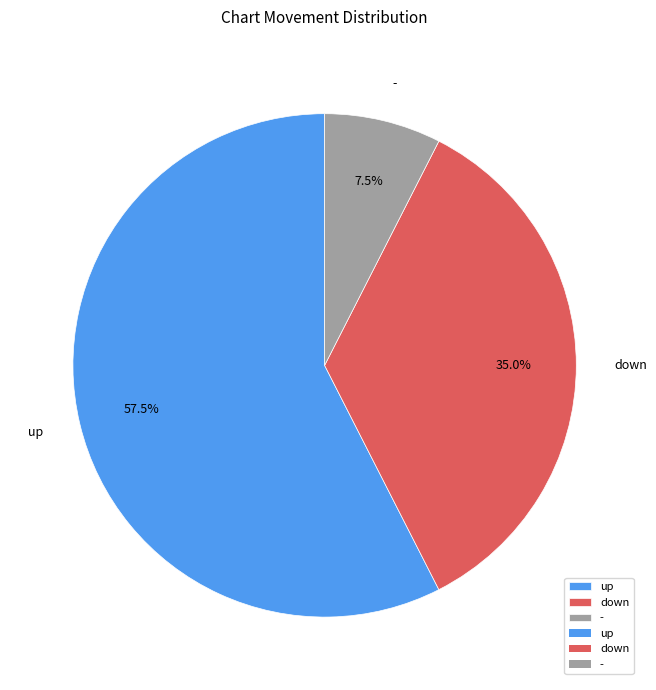

Is the sum of - and down greater than half?

No